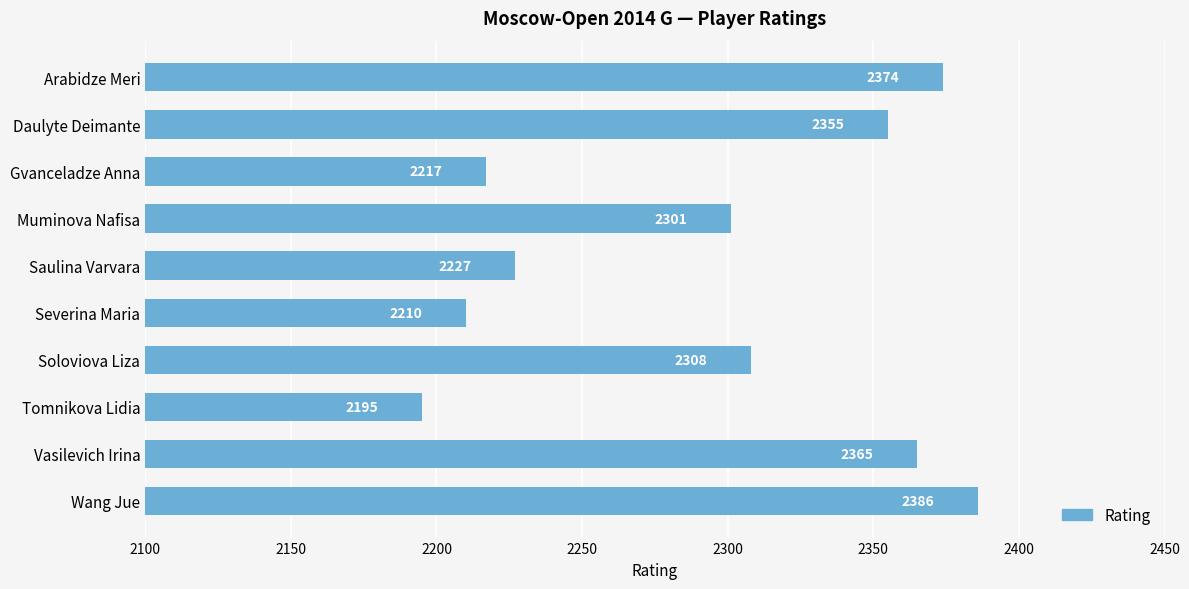

What is the average value?

2294